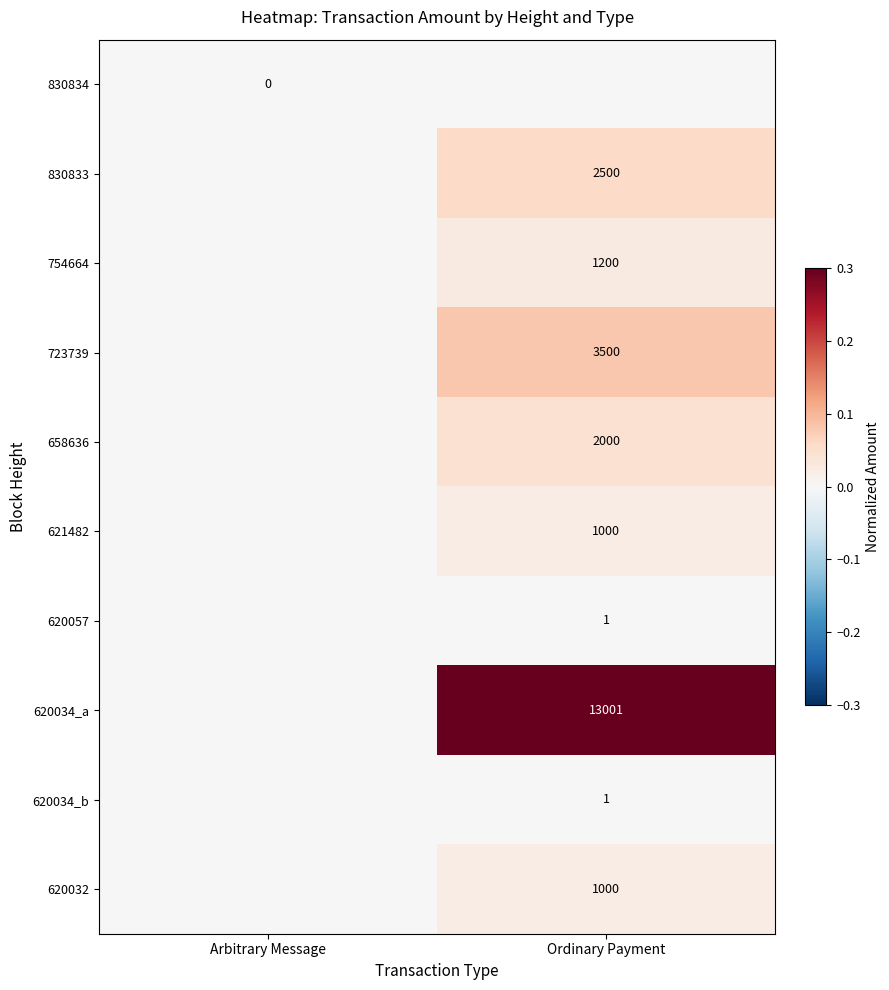

The value of 830833 at Ordinary Payment is 2500. True or false?

True